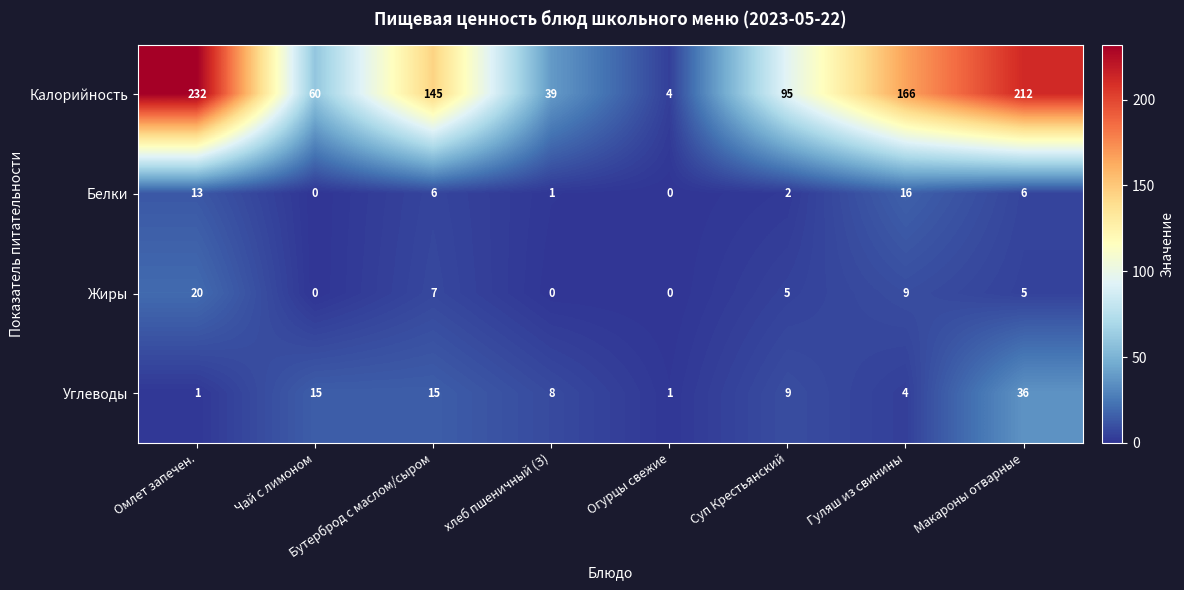

Rank the series by their maximum value, from highest to lowest.

Калорийность, Углеводы, Жиры, Белки